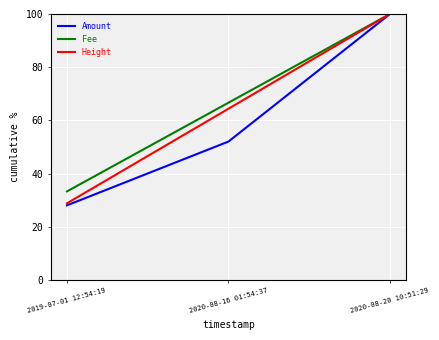

Is the value of Height at 2019-07-01 12:54:19 greater than the value of Fee at 2020-08-16 01:54:37?

No